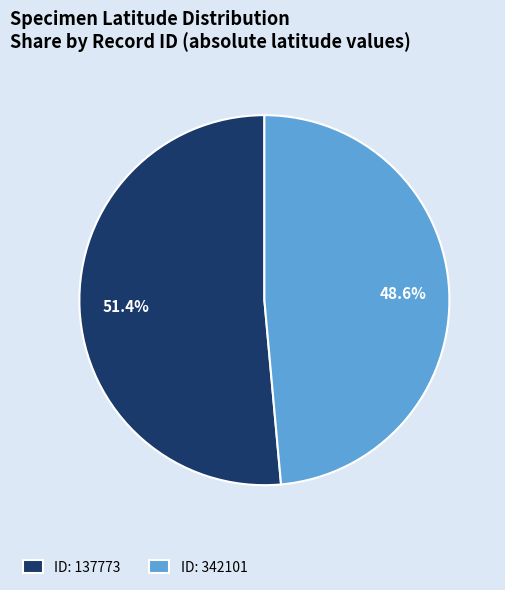

Is there a majority slice in this chart?

Yes